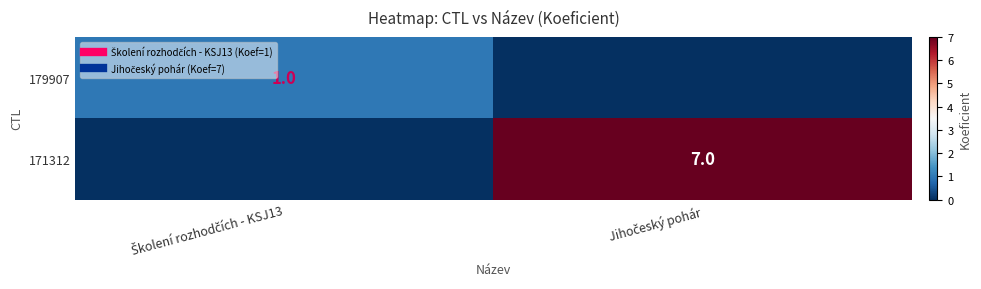

Rank the series by their average value, from highest to lowest.

171312, 179907